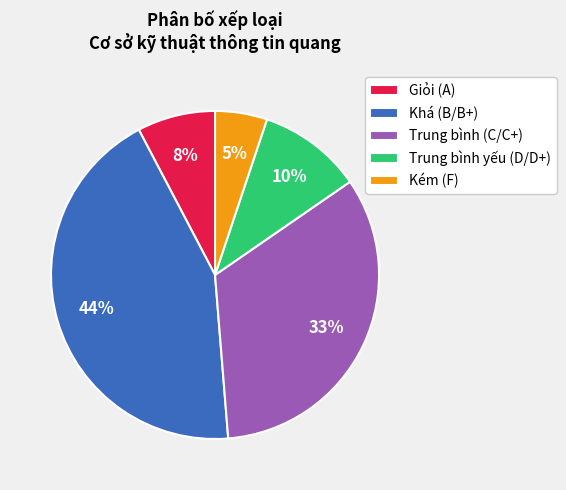

What percentage is the Khá (B/B+) slice, to the nearest percent?

44%